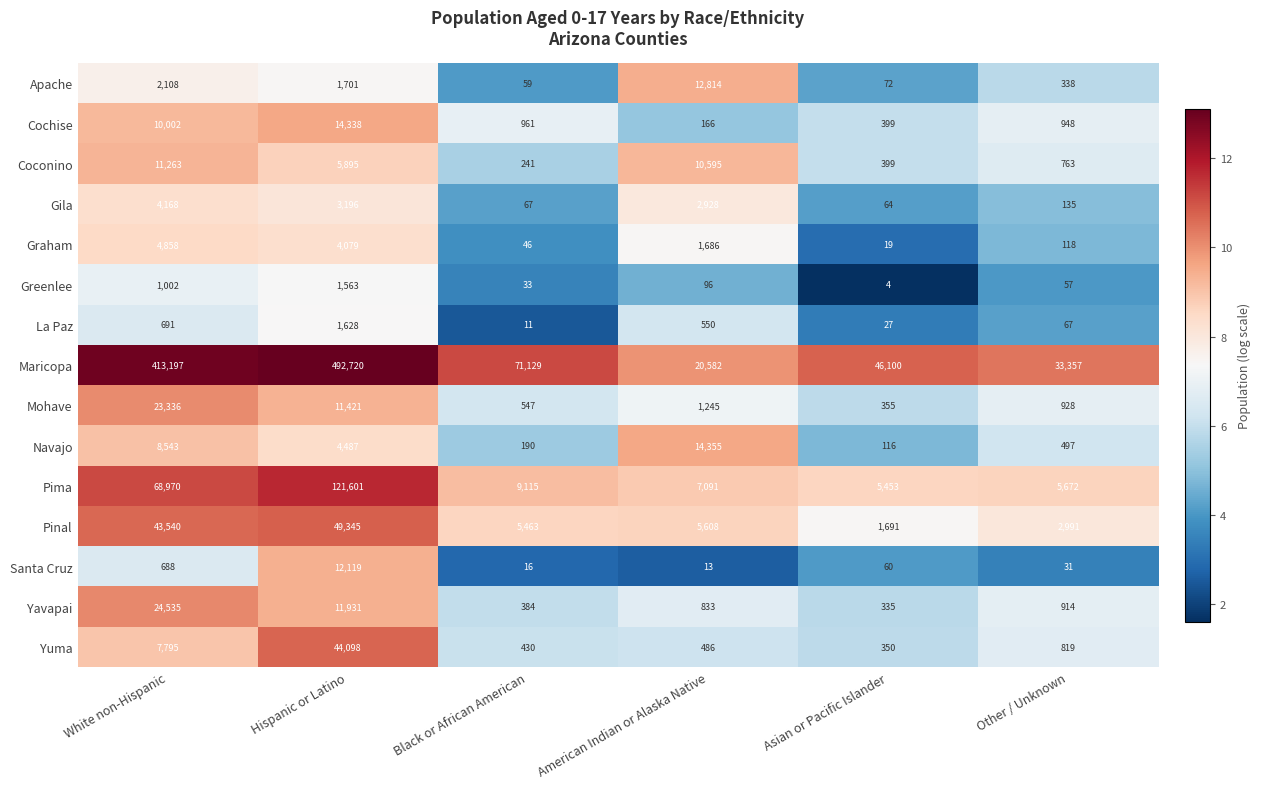

What is the sum of all Santa Cruz values?

12927